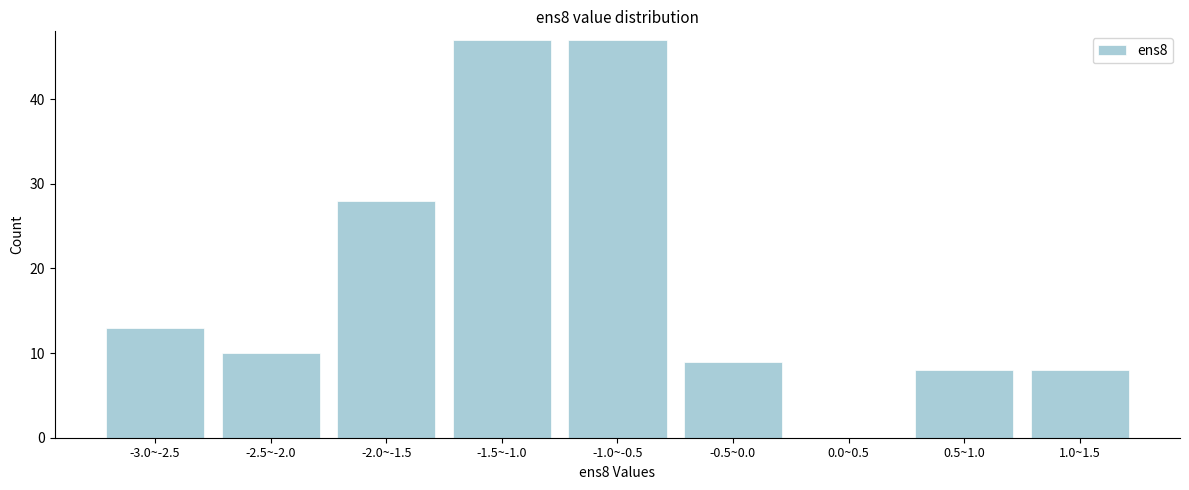

Reading left to right, what are all the values shown in this chart?

-3.0~-2.5=13	-2.5~-2.0=10	-2.0~-1.5=28	-1.5~-1.0=47	-1.0~-0.5=47	-0.5~0.0=9	0.0~0.5=0	0.5~1.0=8	1.0~1.5=8